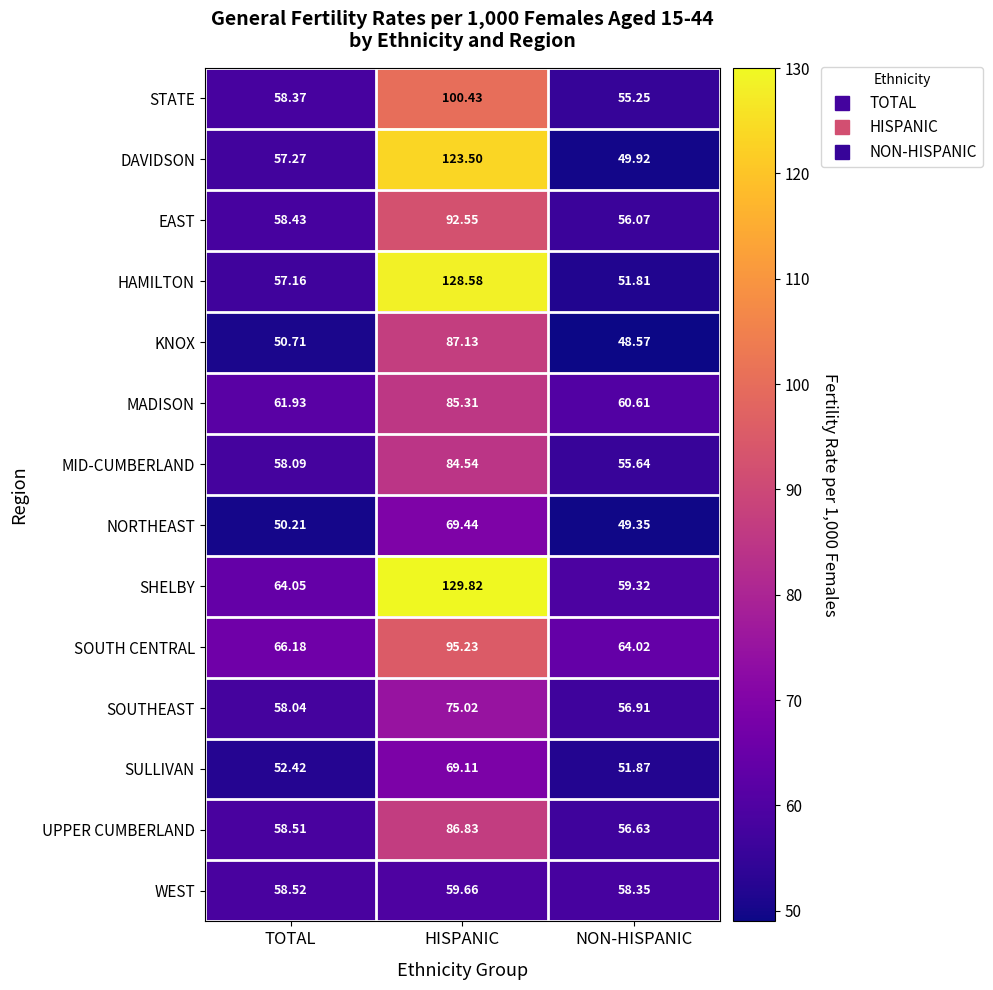

At which category is the sum across all series the highest?

HISPANIC